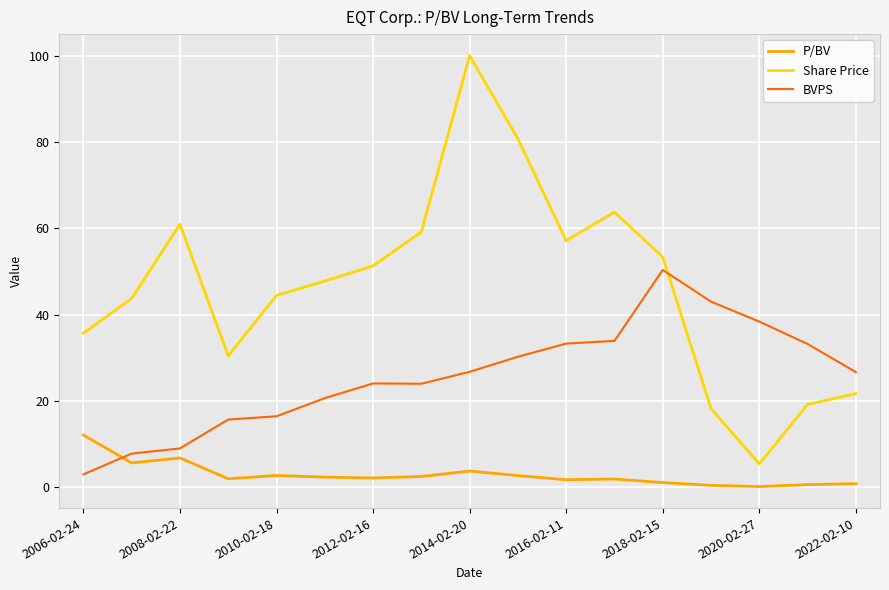

What is the maximum value for P/BV?

12.1